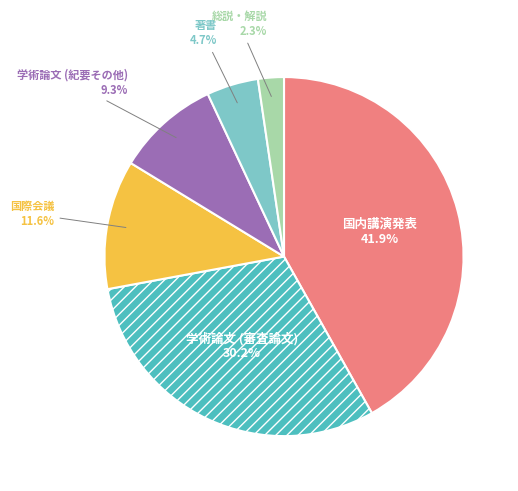

Is there a majority slice in this chart?

No